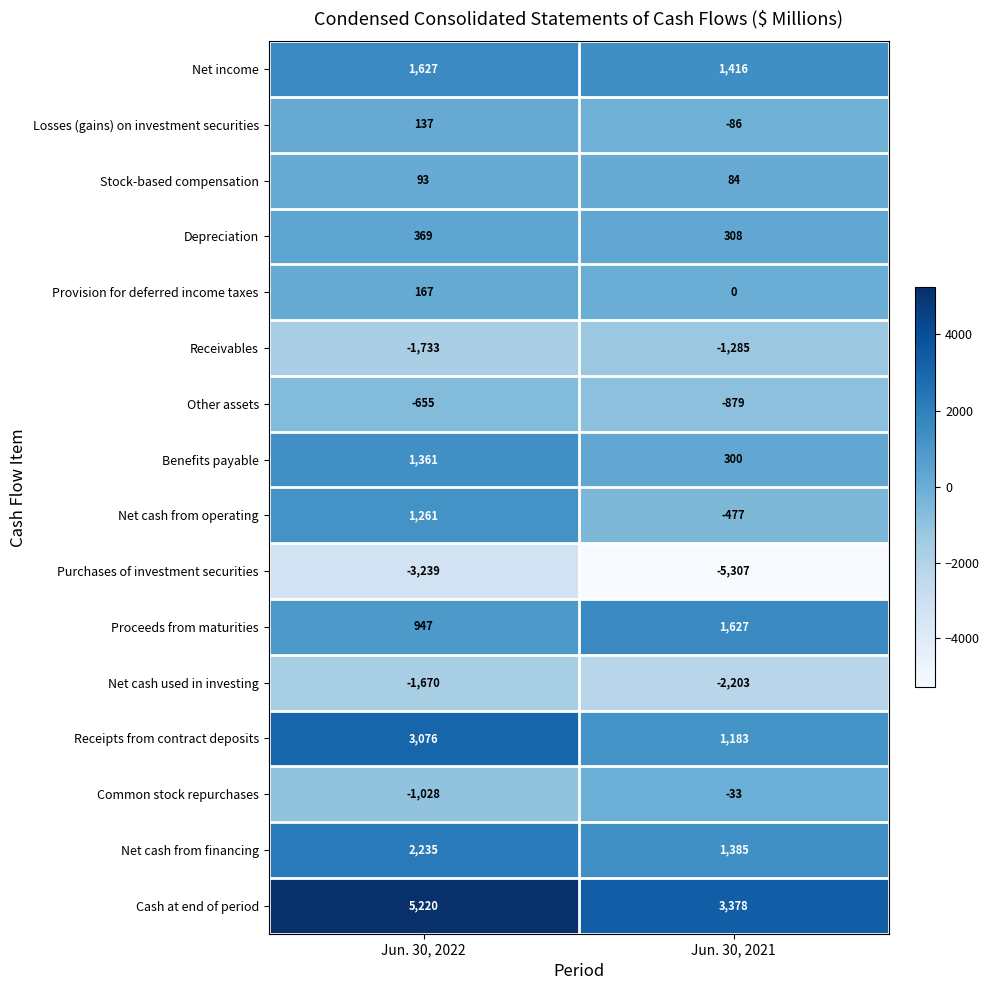

How many series are shown in this chart?

16